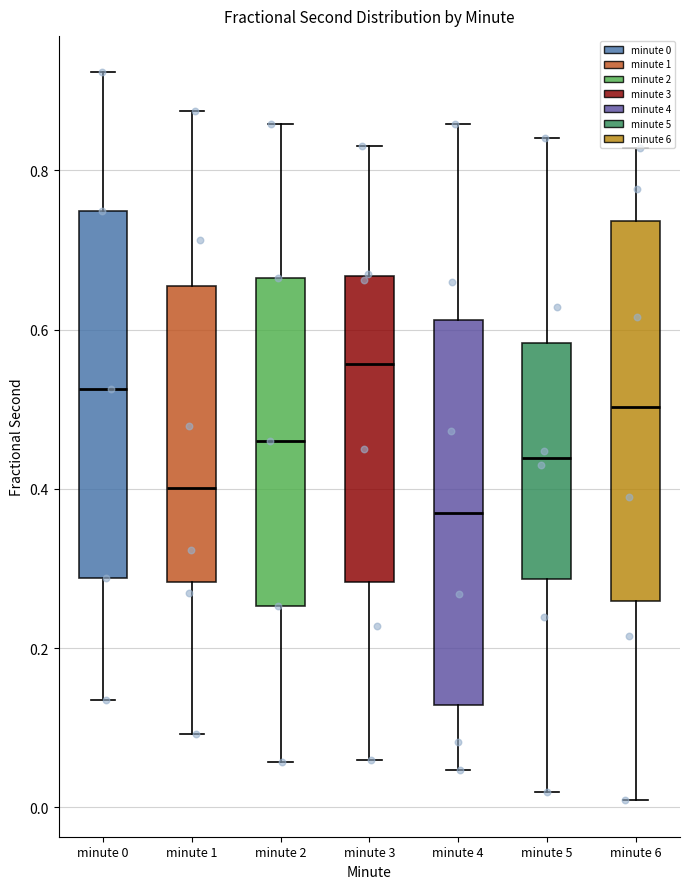

Where does the median line of the box for minute 0 sit on the y-axis? The values are not printed on the chart, so give them approximately, as read against the axis.

0.52